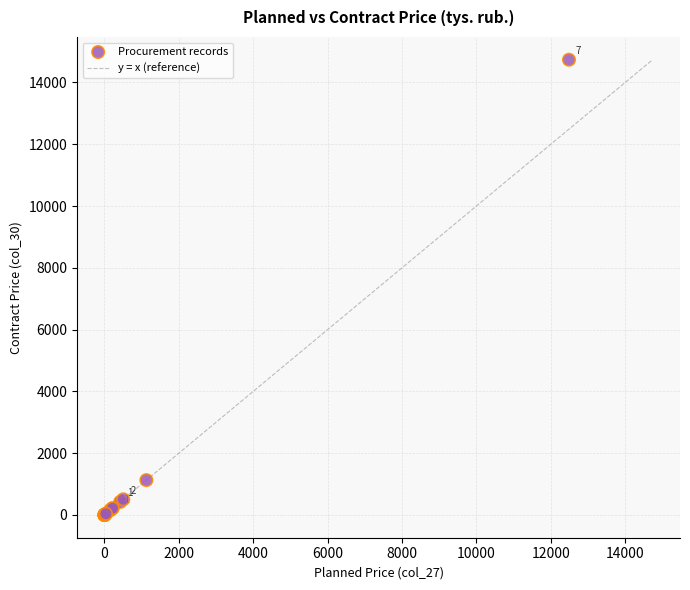

What Y value in the scatter plot is closest to 7368?

1128.4